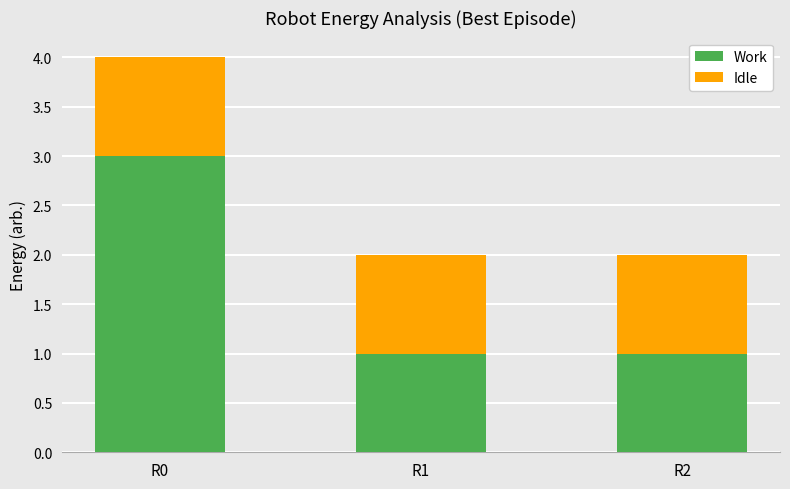

Reading left to right, what are the values for Work?

R0=3	R1=1	R2=1